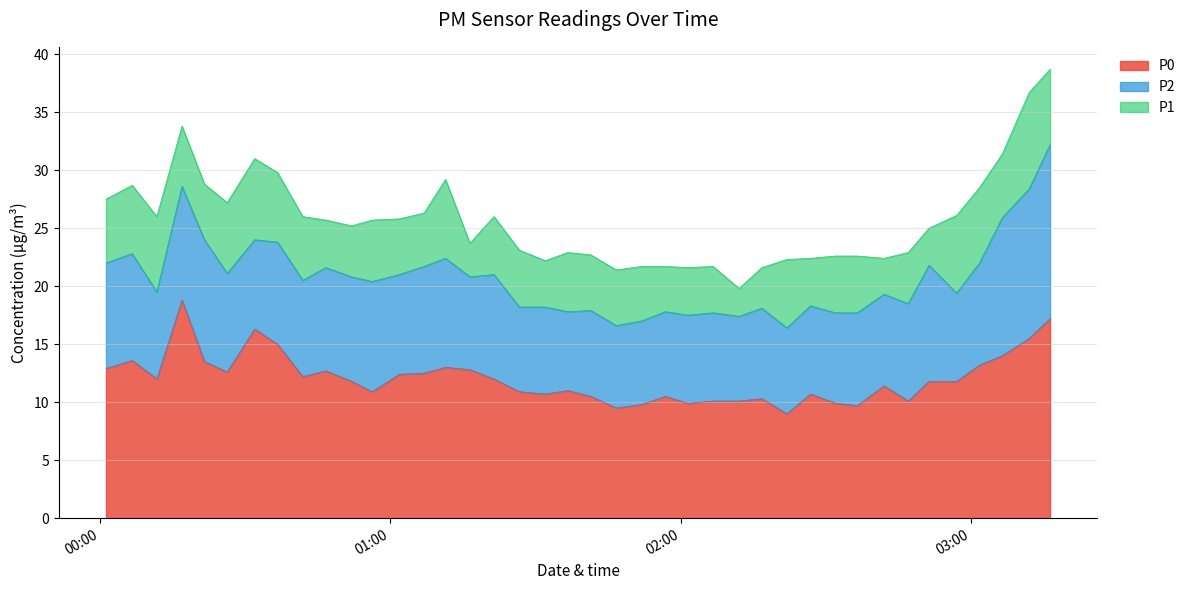

True or false: P2 and P1 intersect in this chart.

False